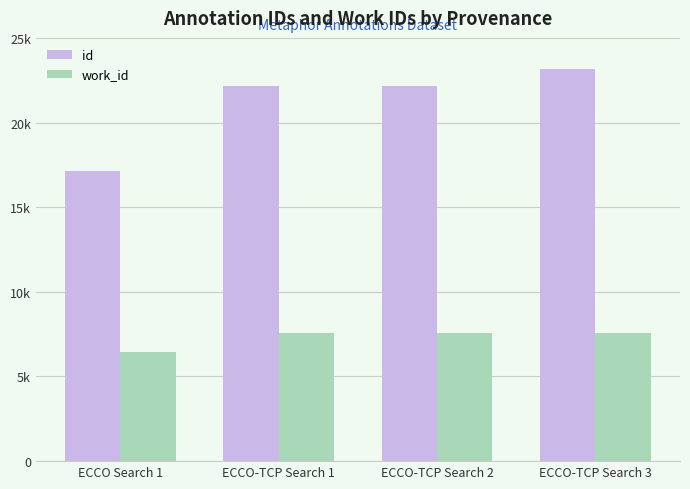

What is the difference between the maximum and minimum values in the work_id series?

1138